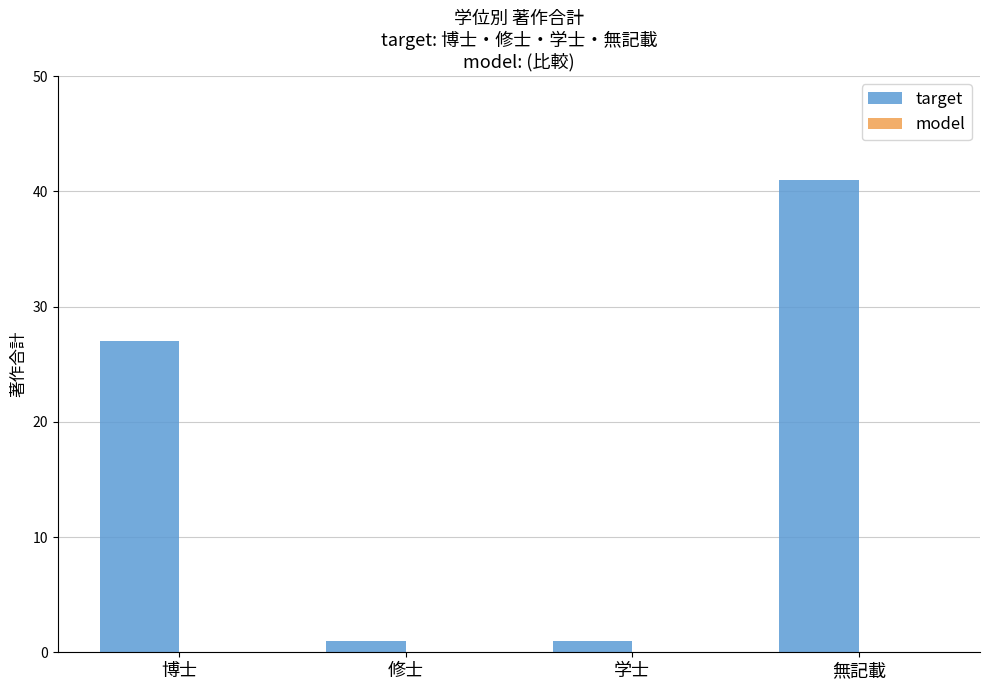

What is the ratio of the value at 博士 to the value at 修士?

27.0